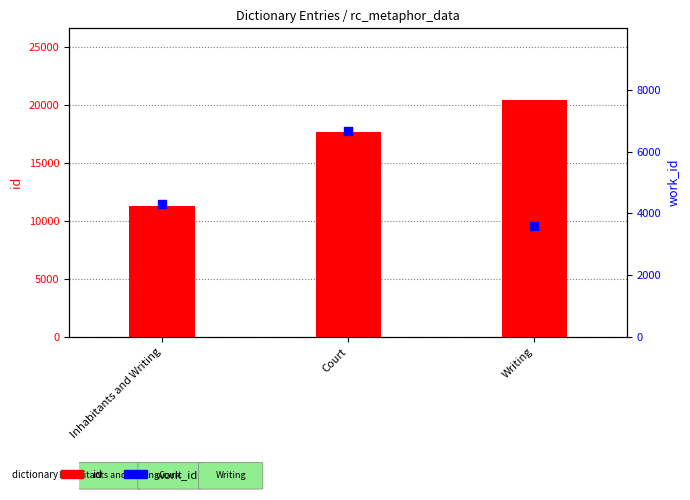

What are all the series names shown in the legend?

id, work_id